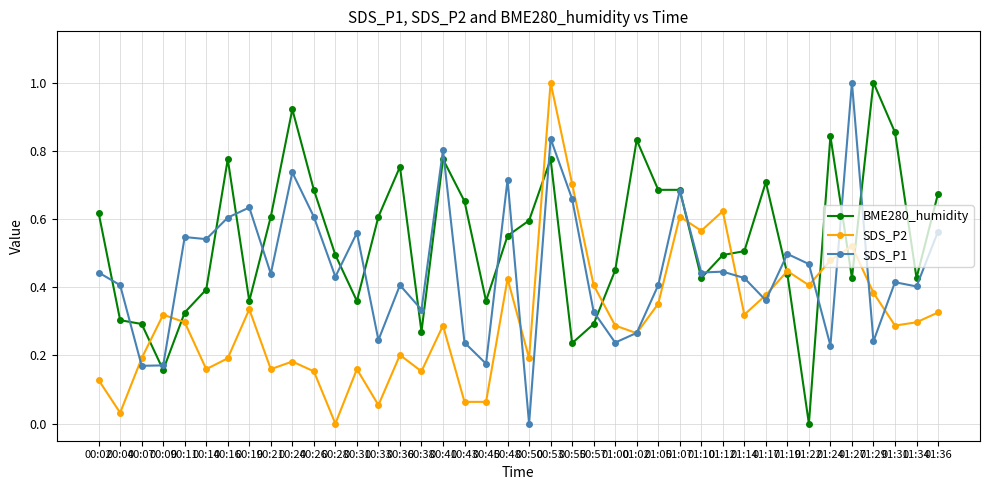

Which series has the largest total across all categories?

BME280_humidity